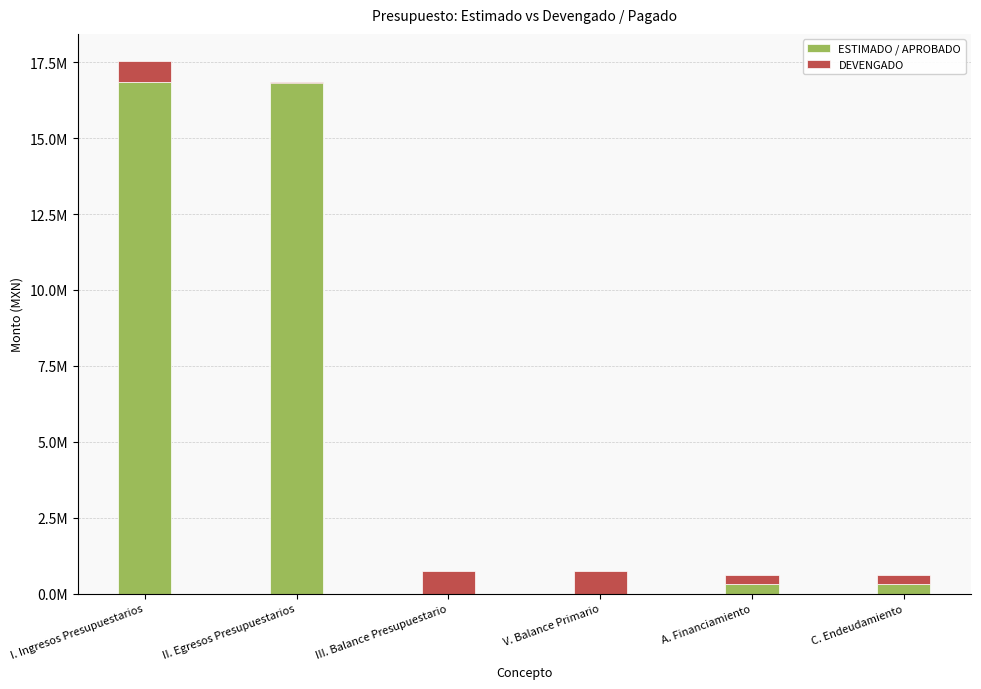

Rank the categories by ESTIMADO / APROBADO value from highest to lowest.

I. Ingresos Presupuestarios, II. Egresos Presupuestarios, A. Financiamiento, C. Endeudamiento, III. Balance Presupuestario, V. Balance Primario